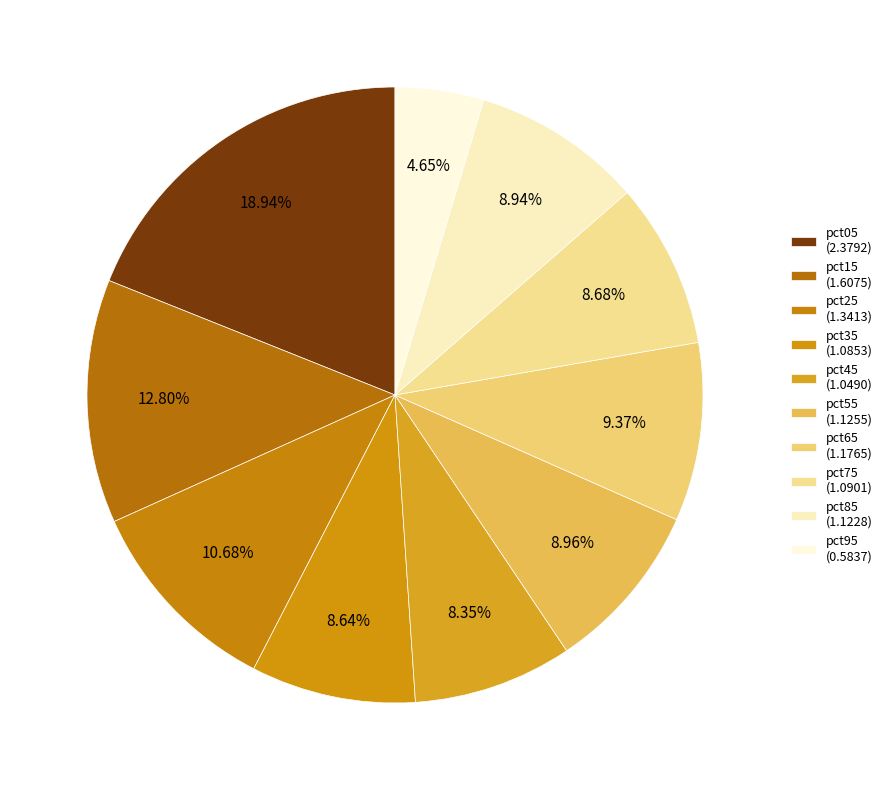

Is the sum of pct45 and pct55 greater than half?

No